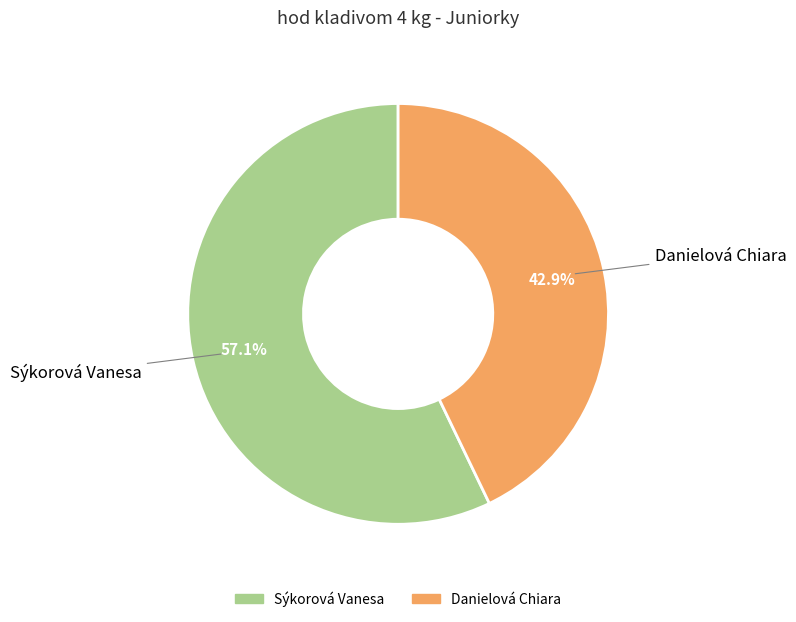

What percentage is NOT represented by Danielová Chiara?

57.1%